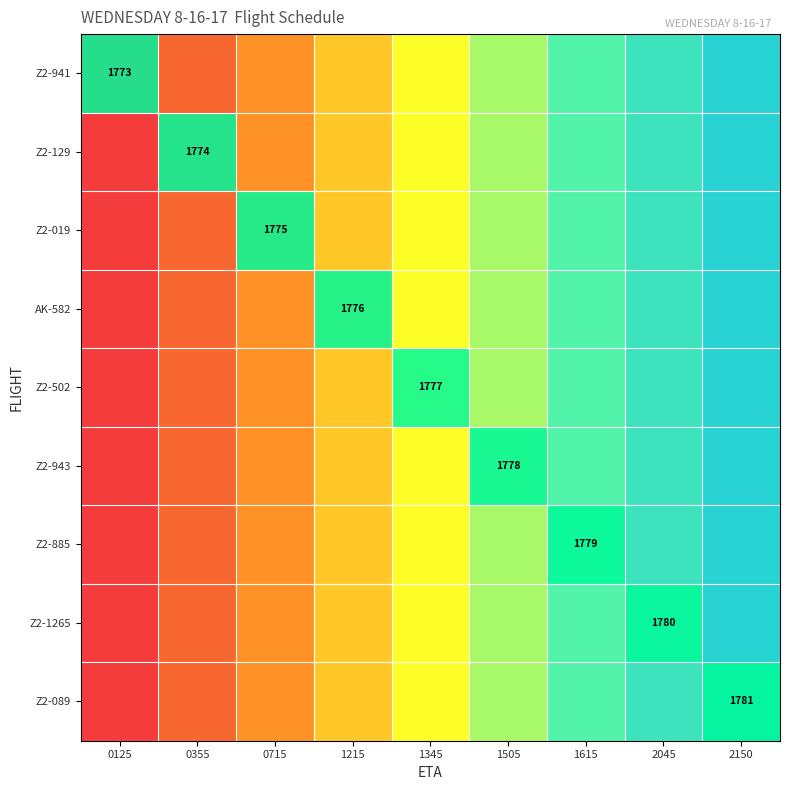

The Z2-943 series shows 2405 at 1505. True or false?

False